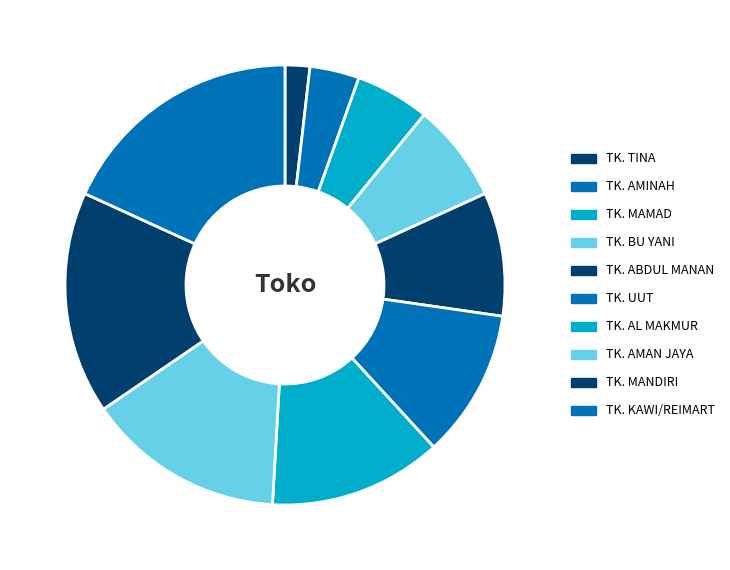

Count the number of slices in the pie.

10